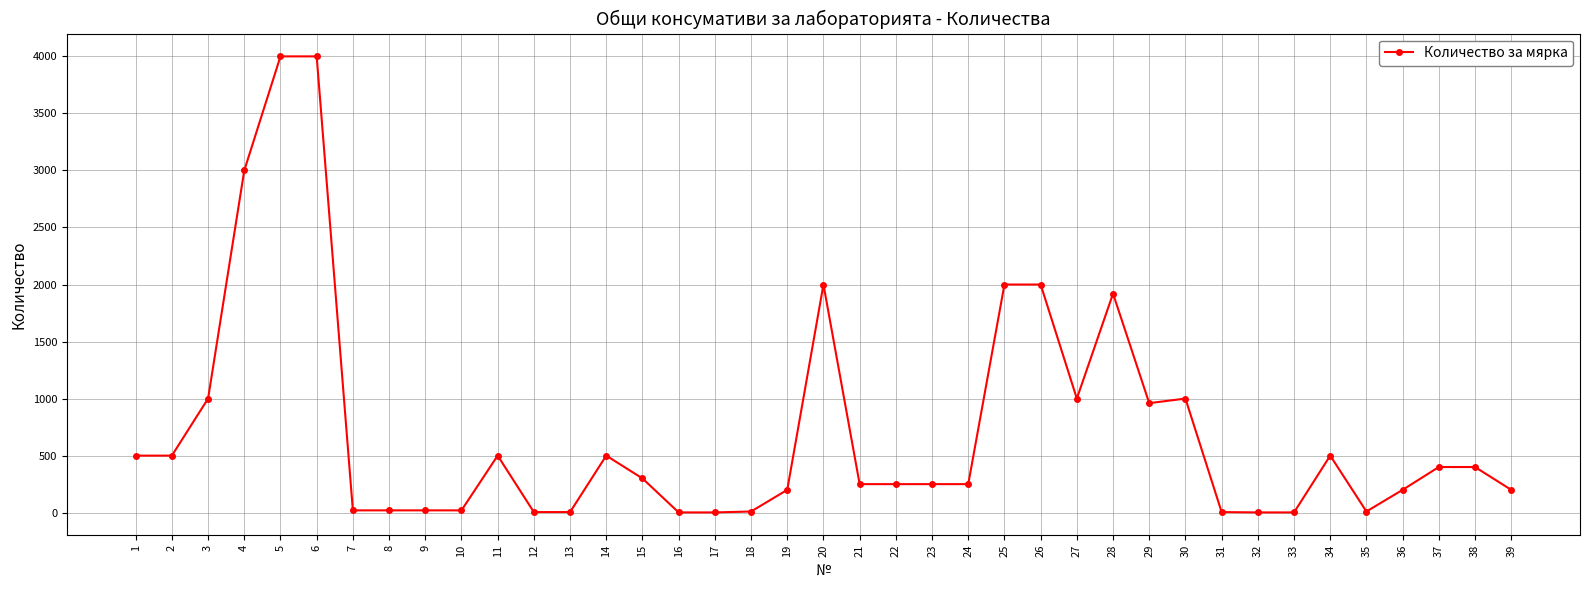

Is it true that the value at 25 is 2000?

True